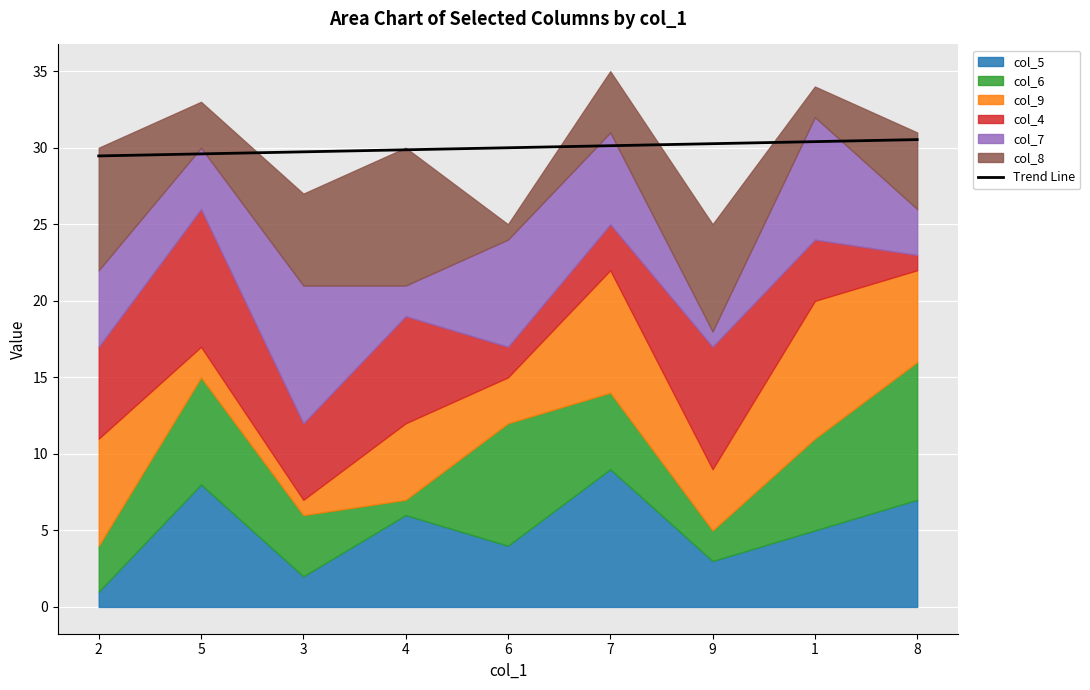

What is the label of the 8th point from the right?

5